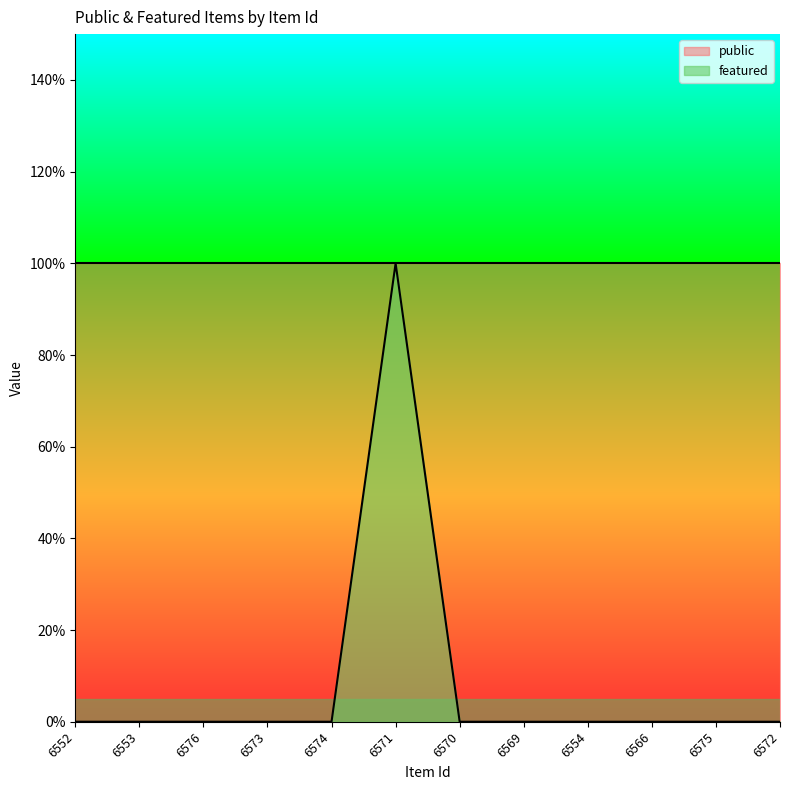

What is the difference between the maximum and minimum values?

1